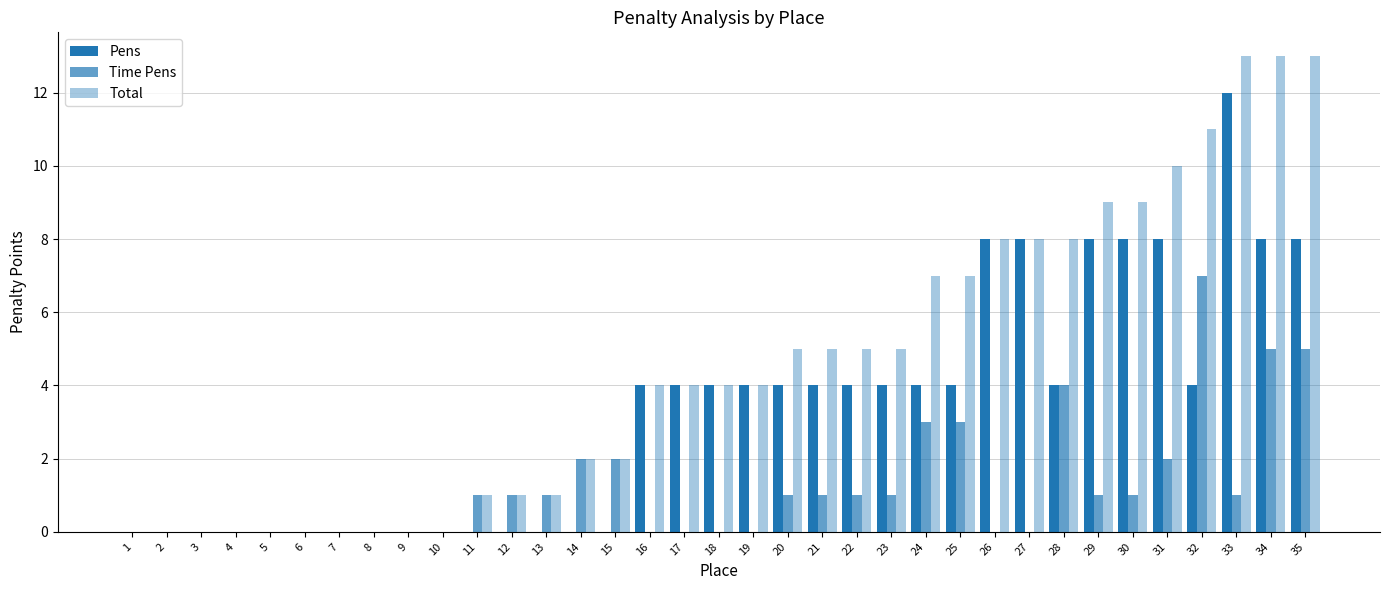

How many categories are shown in the chart?

35